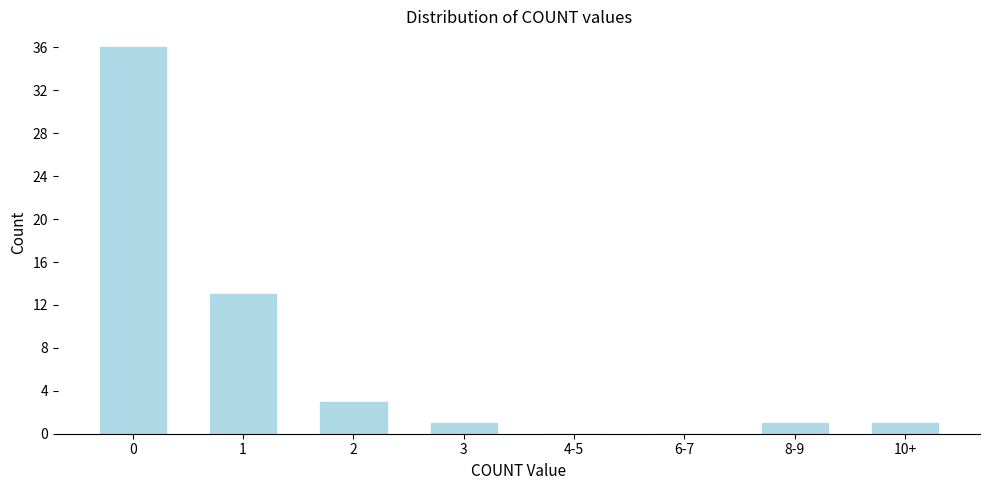

Reading left to right, list all the values displayed in this chart.

0=36	1=13	2=3	3=1	4-5=0	6-7=0	8-9=1	10+=1